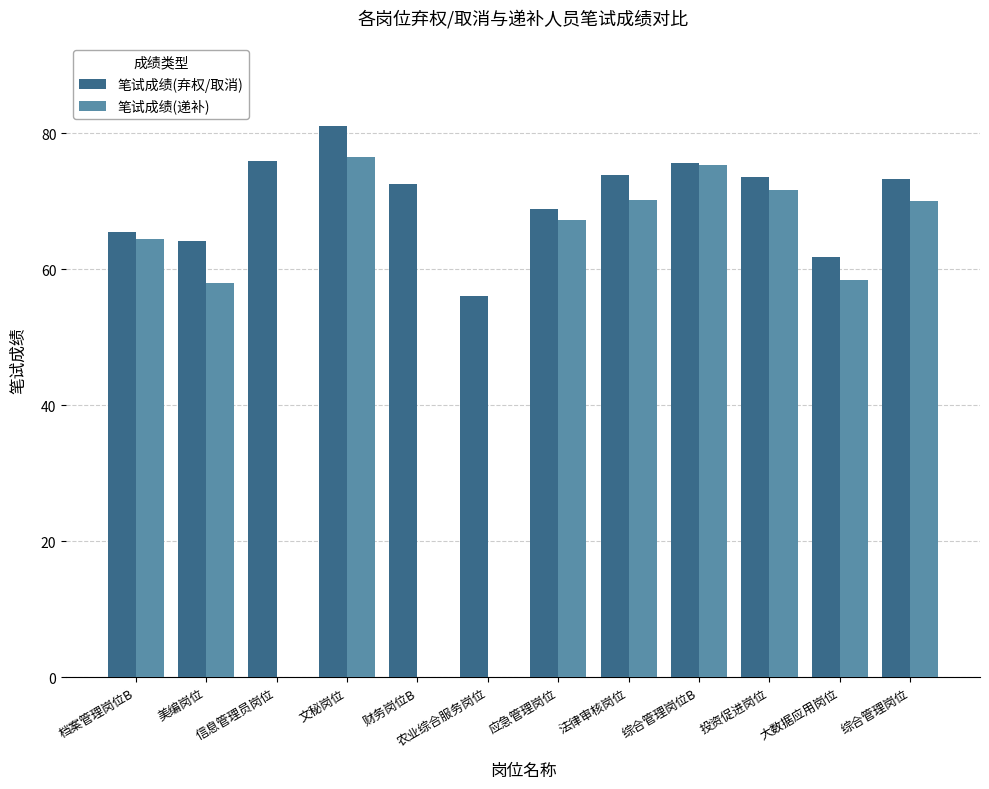

How many data points in 笔试成绩(递补) are above 67?

6